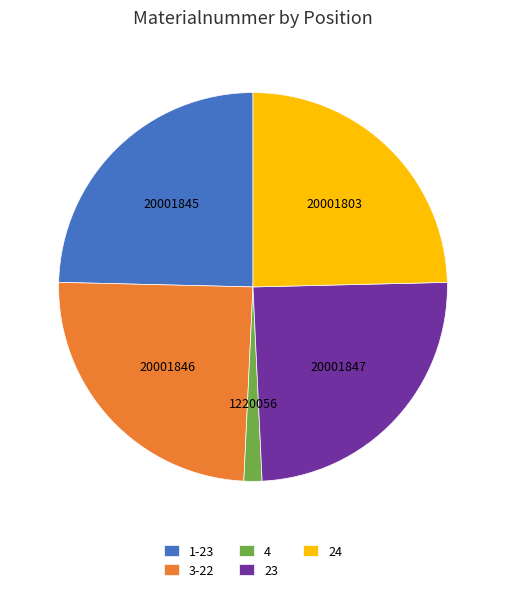

Is it true that 23 is 25% of the pie?

True